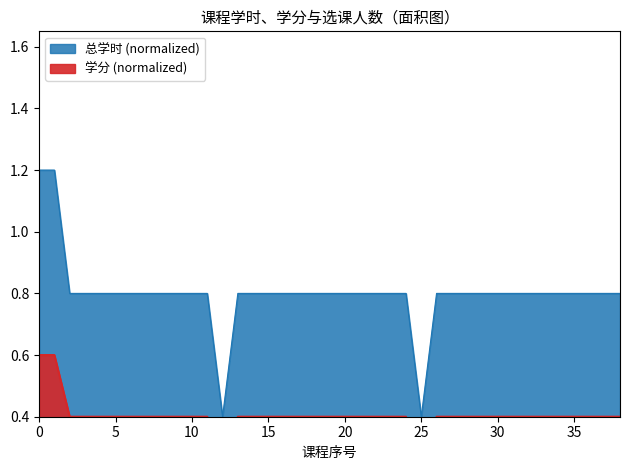

What is the total value across all series at 34?

1.2